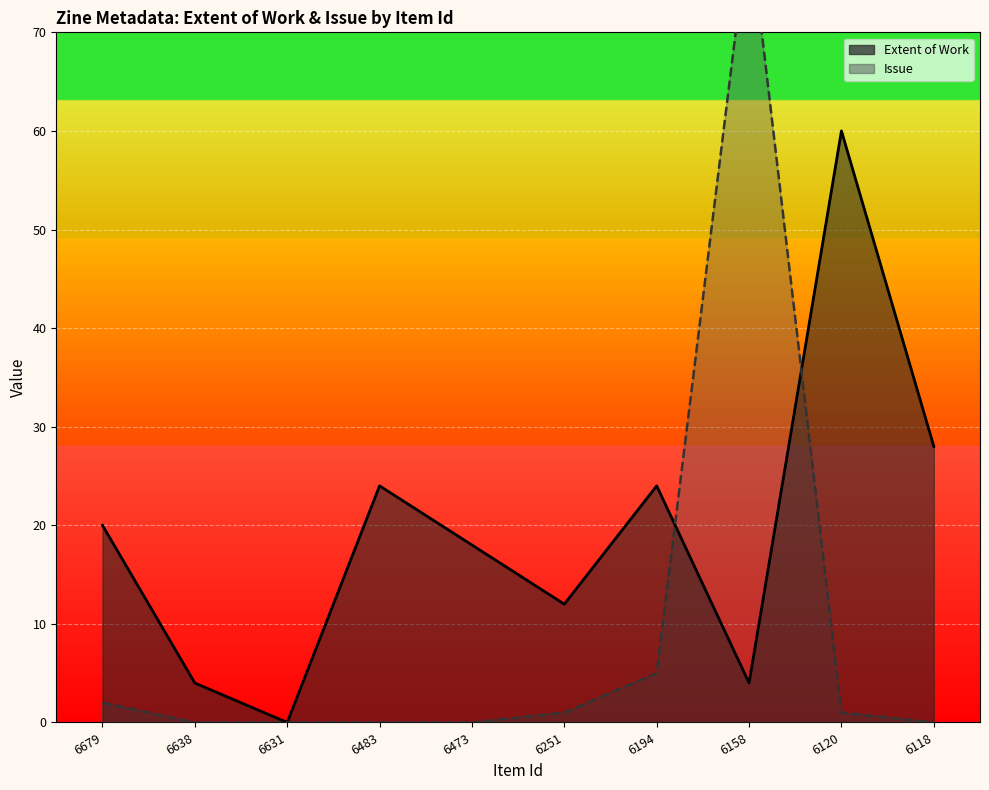

What is the sum of all Issue values?

90